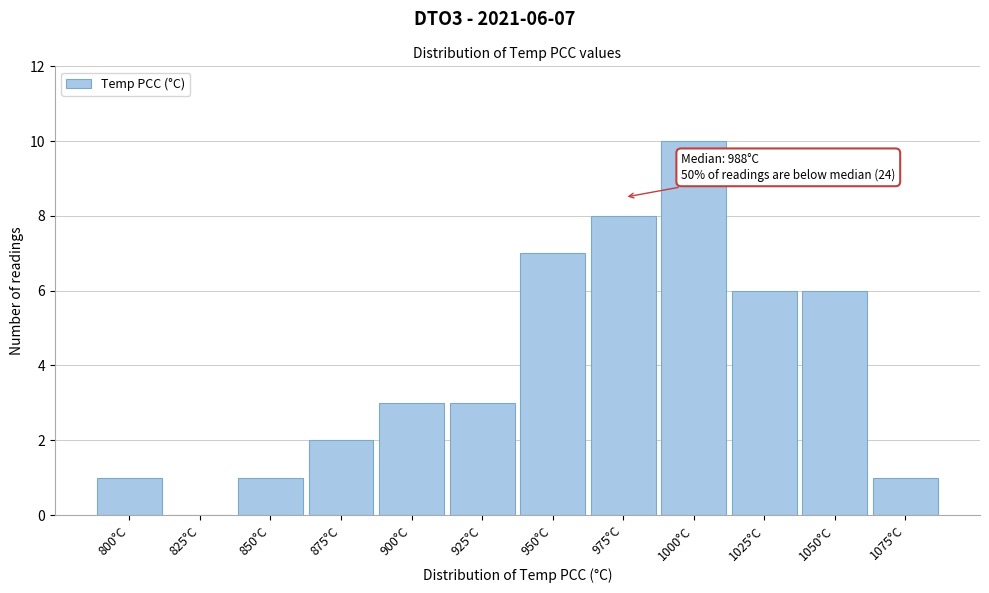

Reading left to right, extract all data points from this chart.

800°C=1	825°C=0	850°C=1	875°C=2	900°C=3	925°C=3	950°C=7	975°C=8	1000°C=10	1025°C=6	1050°C=6	1075°C=1